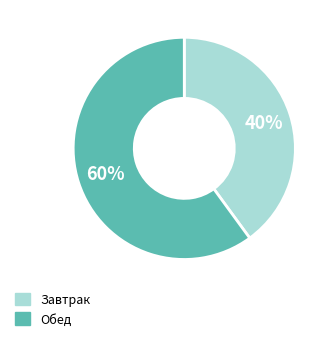

To the nearest percent, what is the difference between the largest and smallest slice percentages?

20%